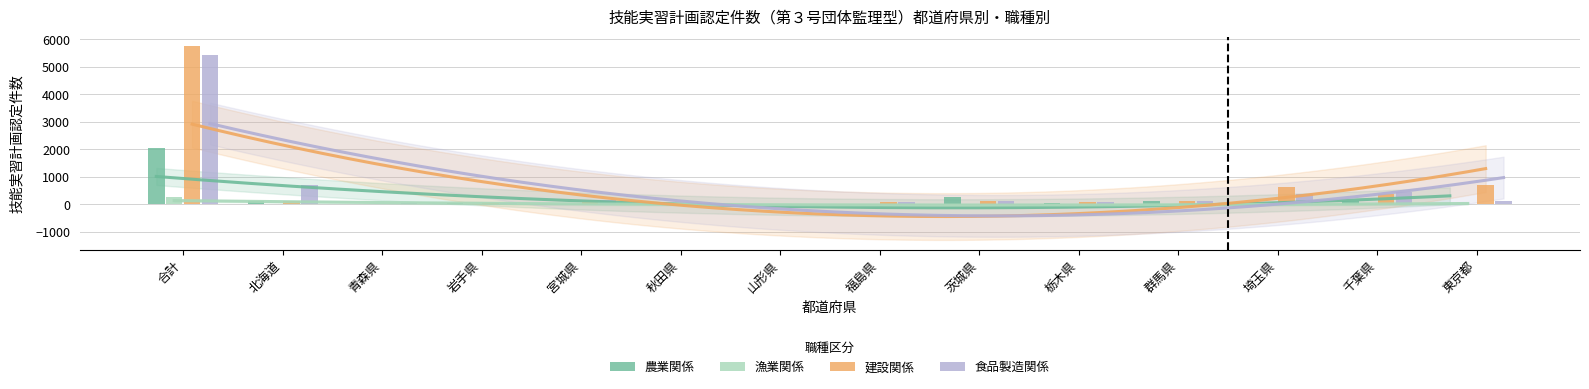

Reading right to left, list all the values displayed in this chart.

農業関係: 0	139	25	119	41	267	17	7	5	6	37	26	116	2037
漁業関係: 0	0	0	0	0	6	0	1	0	11	0	0	11	273
建設関係: 690	371	622	111	87	133	68	13	3	81	43	10	126	5751
食品製造関係: 131	453	369	127	71	132	81	18	10	165	67	50	721	5448